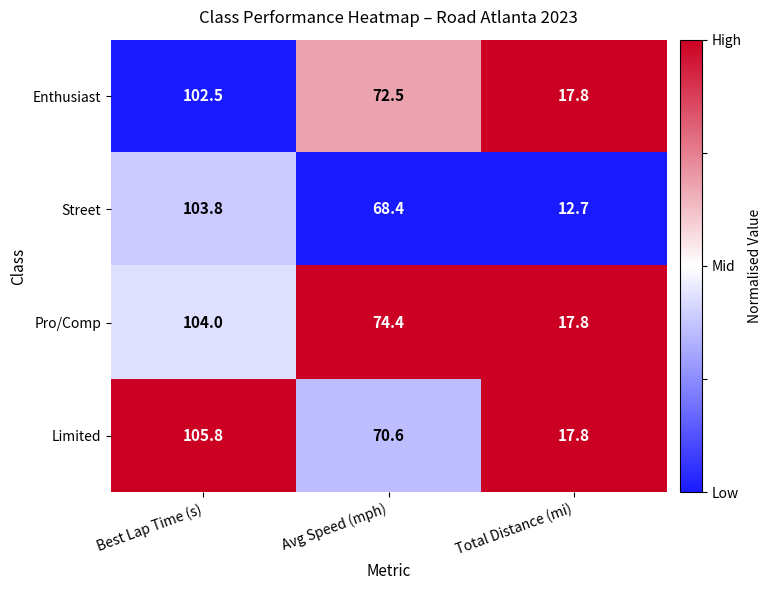

Reading right to left, extract all data points from this chart.

Enthusiast: 17.8	72.5	102.5
Street: 12.7	68.4	103.8
Pro/Comp: 17.8	74.4	104.0
Limited: 17.8	70.6	105.8